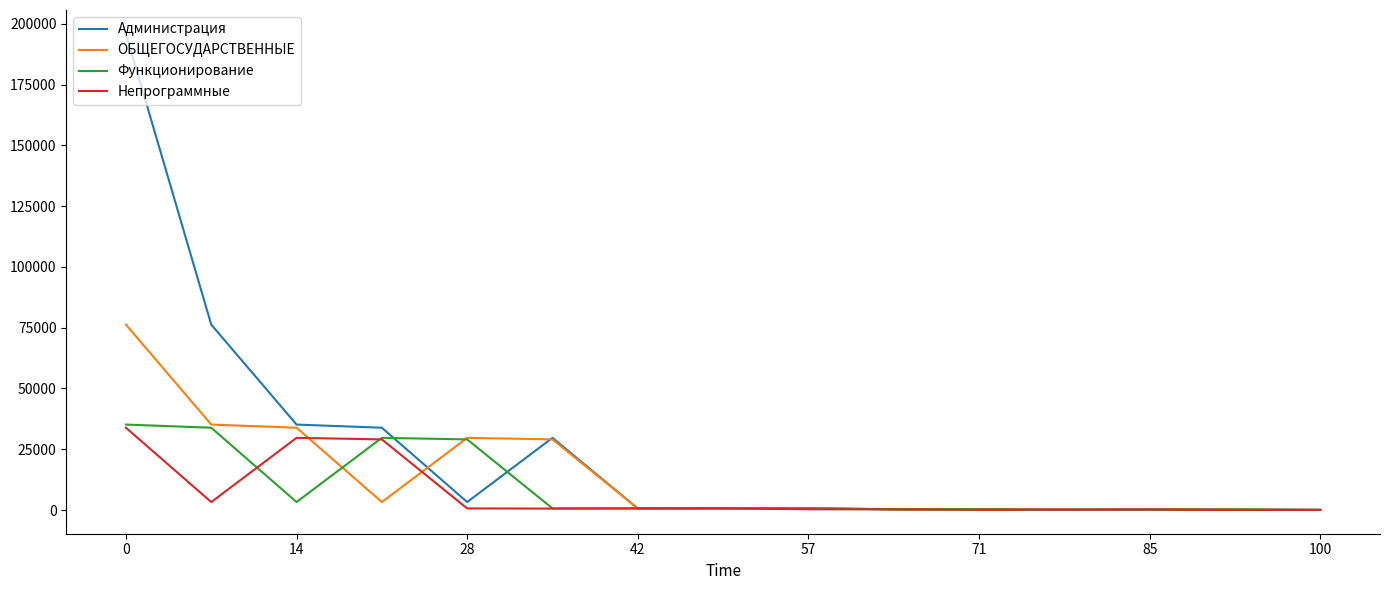

Which series has the largest range (max minus min)?

Администрация